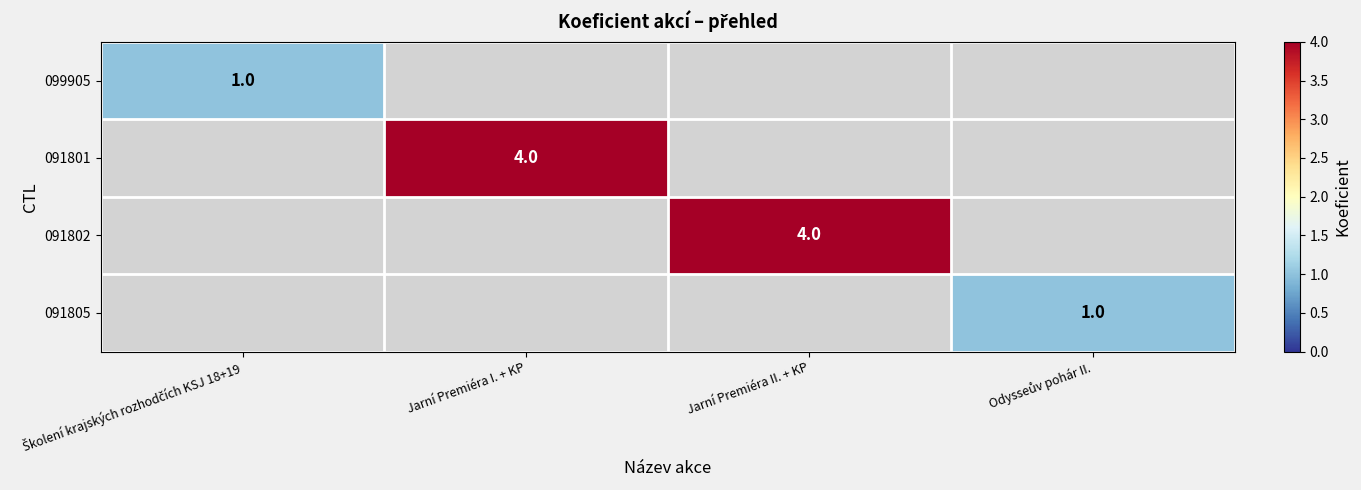

At which category does the chart reach its peak across all series?

Jarní Premiéra I. + KP